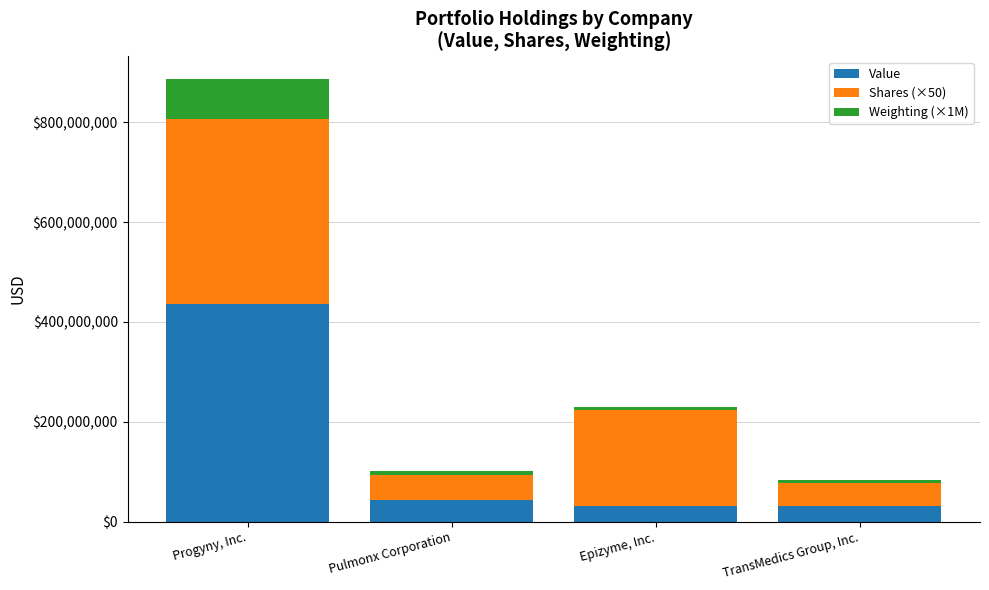

What is the lowest value of the Value series?

30632000